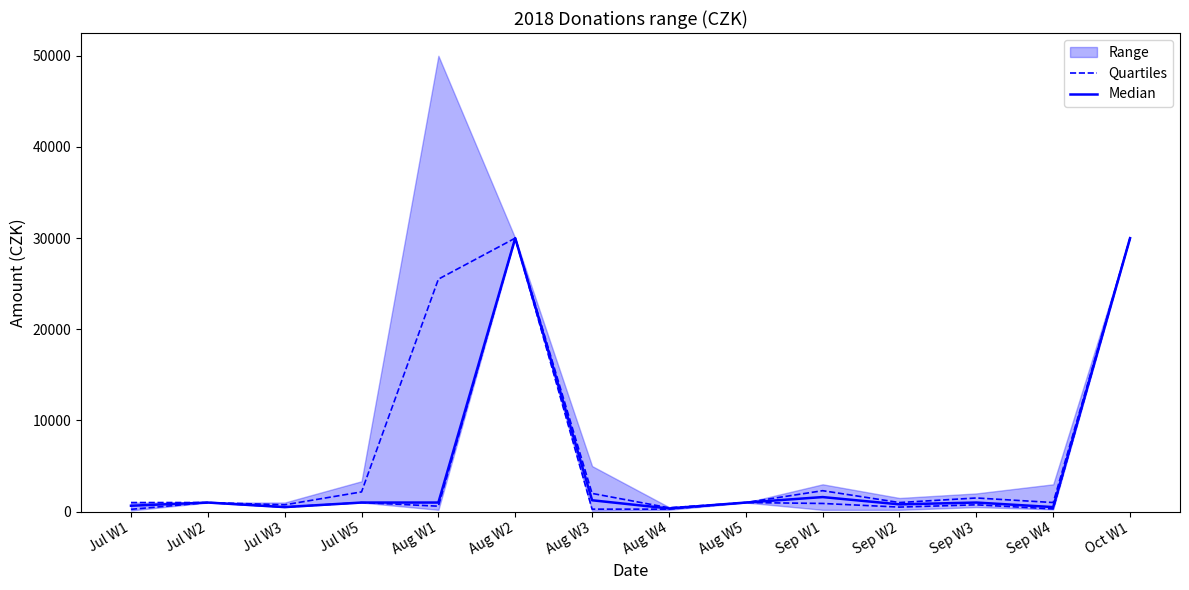

How many data points in Median are less than 1000?

5